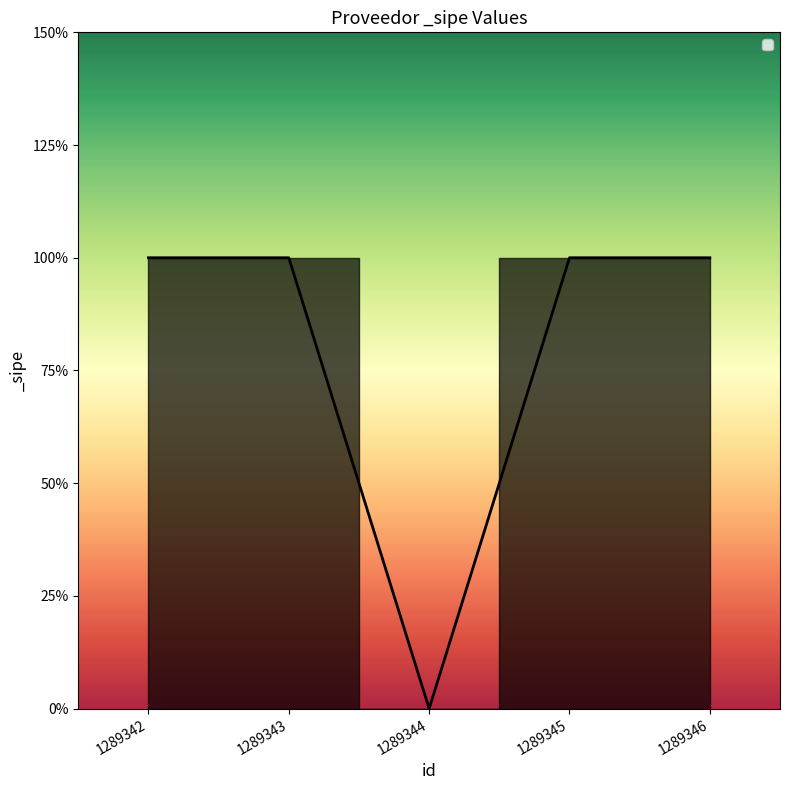

Rank the categories by value from highest to lowest.

1289342, 1289343, 1289345, 1289346, 1289344